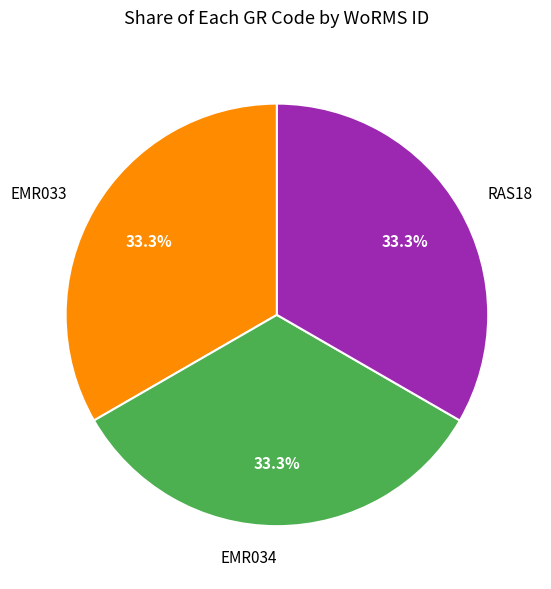

The EMR033 slice represents 33% of the pie. True or false?

True